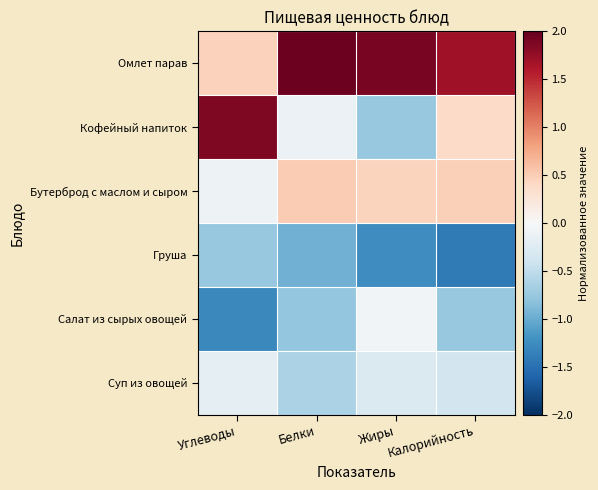

Reading left to right, what are all the values shown in this chart?

Омлет парав: Углеводы=0.5	Белки=2.0	Жиры=1.9	Калорийность=1.7
Кофейный напиток: Углеводы=1.9	Белки=-0.1	Жиры=-0.8	Калорийность=0.4
Бутерброд с маслом и сыром: Углеводы=-0.1	Белки=0.5	Жиры=0.4	Калорийность=0.5
Груша: Углеводы=-0.8	Белки=-1.0	Жиры=-1.2	Калорийность=-1.4
Салат из сырых овощей: Углеводы=-1.3	Белки=-0.8	Жиры=-0.1	Калорийность=-0.8
Суп из овощей: Углеводы=-0.2	Белки=-0.6	Жиры=-0.3	Калорийность=-0.4